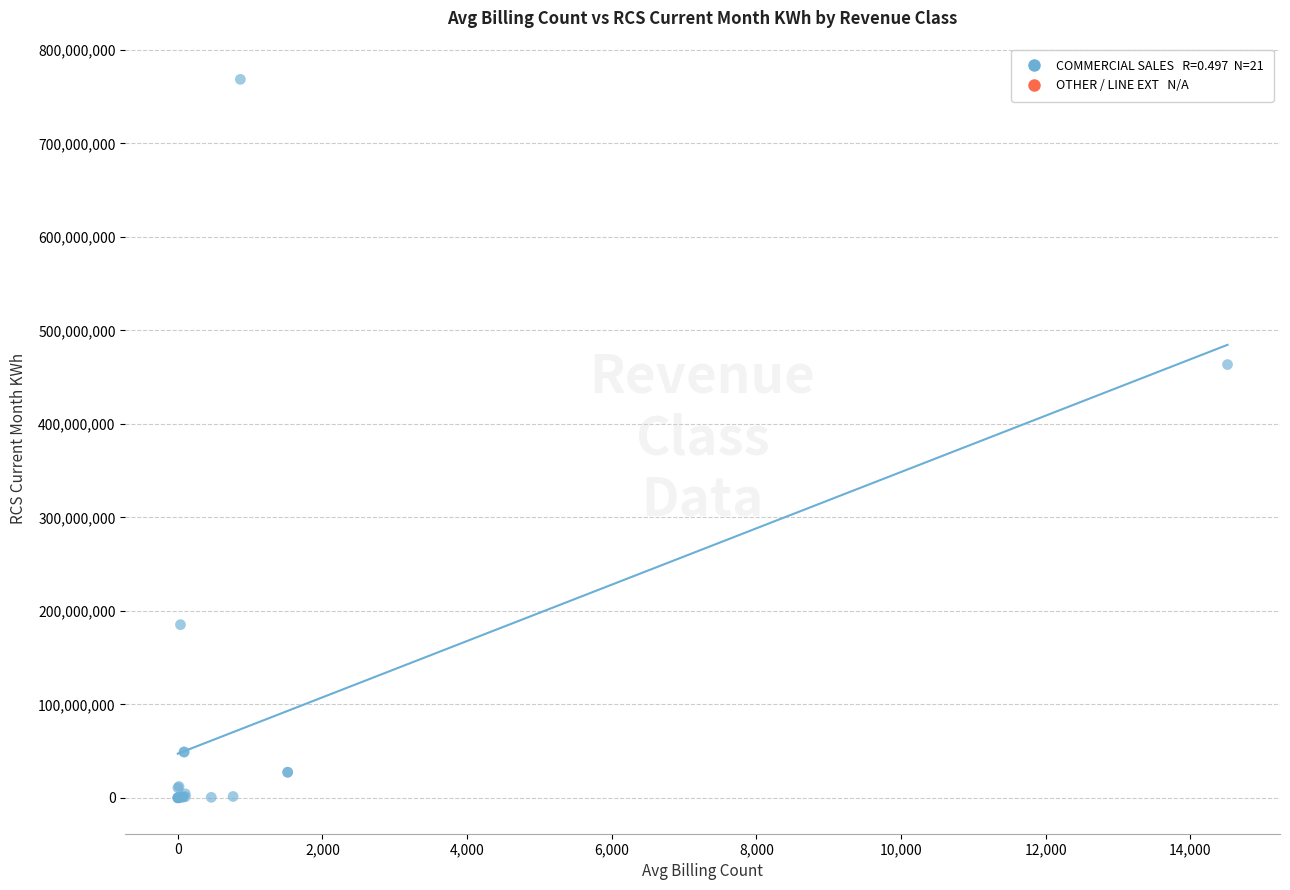

What Y value in the scatter plot is closest to 384217688?

463400148